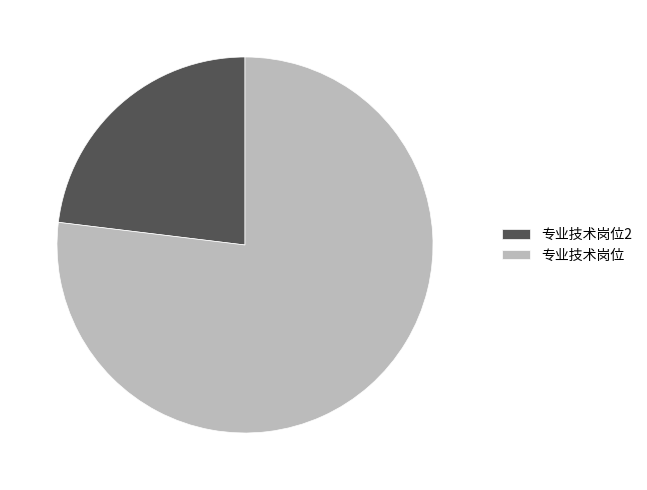

How many segments does this pie chart have?

2